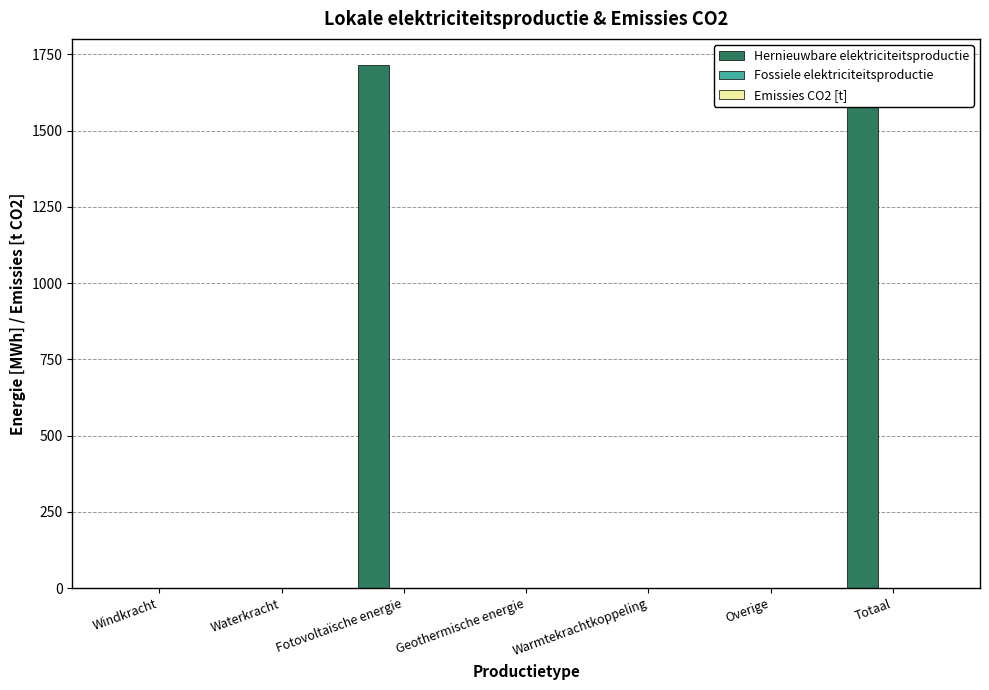

Reading left to right, extract all data points from this chart.

Hernieuwbare elektriciteitsproductie: Windkracht=0.0	Waterkracht=0.0	Fotovoltaïsche energie=1715.2	Geothermische energie=0.0	Warmtekrachtkoppeling=0.0	Overige=0.0	Totaal=1715.2
Fossiele elektriciteitsproductie: Windkracht=0.0	Waterkracht=0.0	Fotovoltaïsche energie=0.0	Geothermische energie=0.0	Warmtekrachtkoppeling=0.0	Overige=0.0	Totaal=0.0
Emissies CO2 [t]: Windkracht=0.0	Waterkracht=0.0	Fotovoltaïsche energie=0.0	Geothermische energie=0.0	Warmtekrachtkoppeling=0.0	Overige=0.0	Totaal=0.0